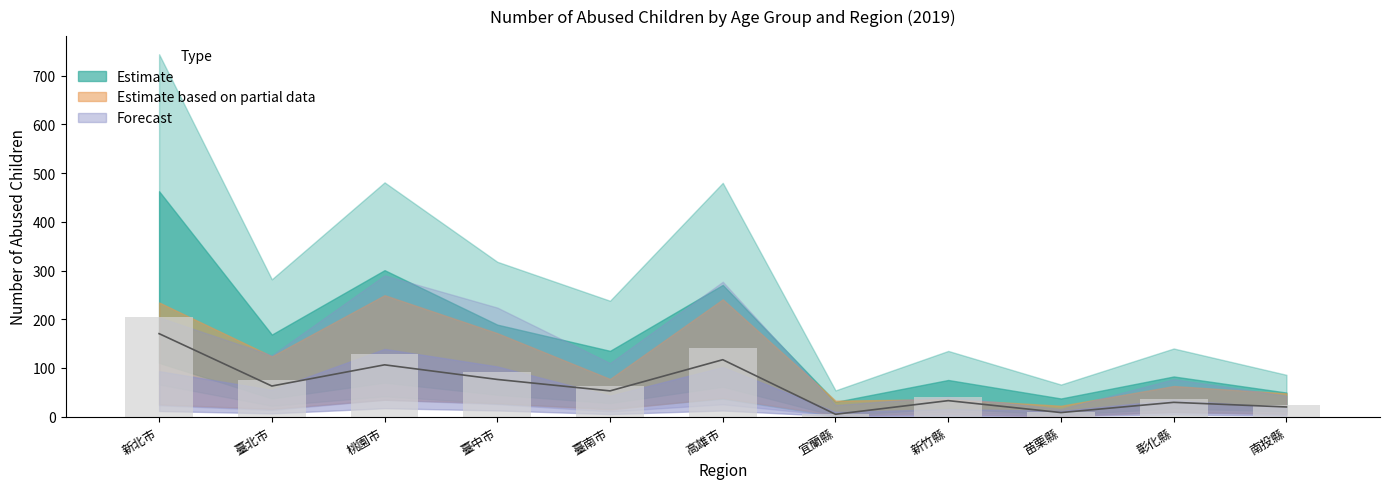

How many values in the Observed series are below 63?

5